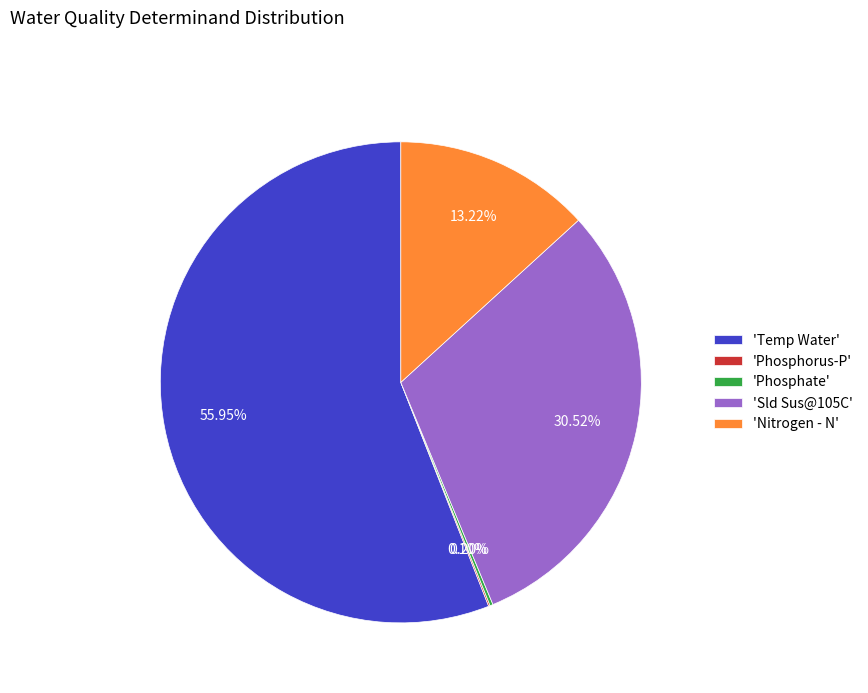

Approximately how many times larger is the value at 'Nitrogen - N' compared to 'Sld Sus@105C'?

0.4